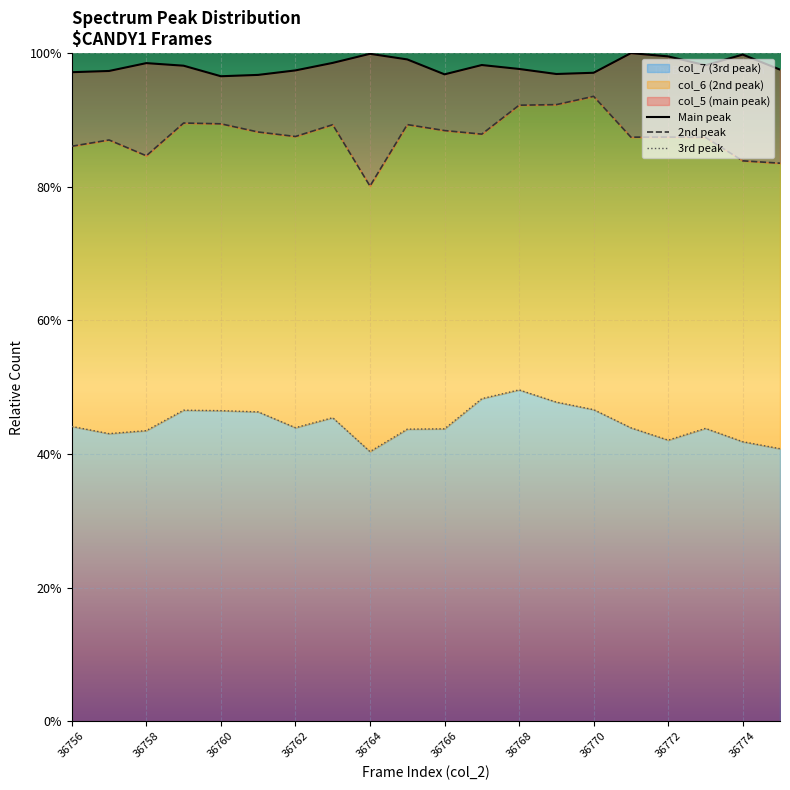

How many 3rd peak values are between 0 and 1?

20